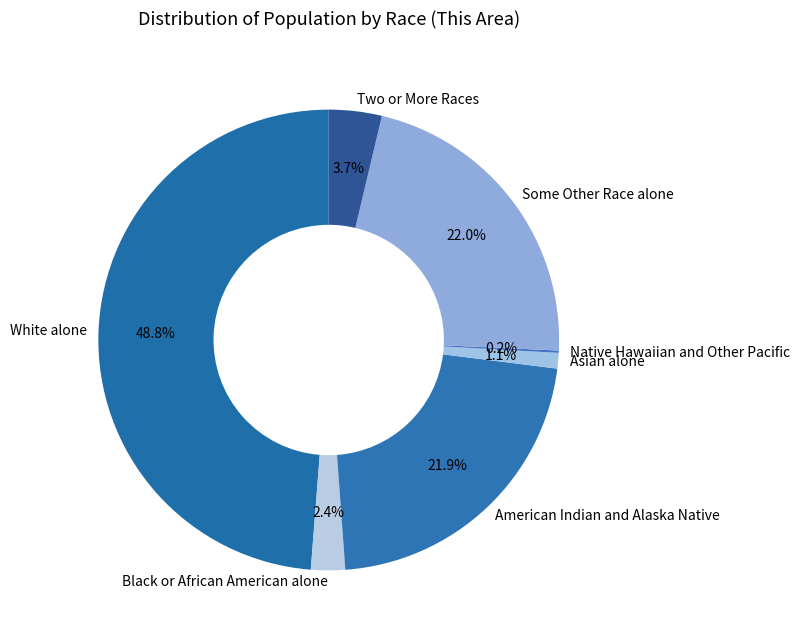

To the nearest percent, what is the average slice percentage?

14%